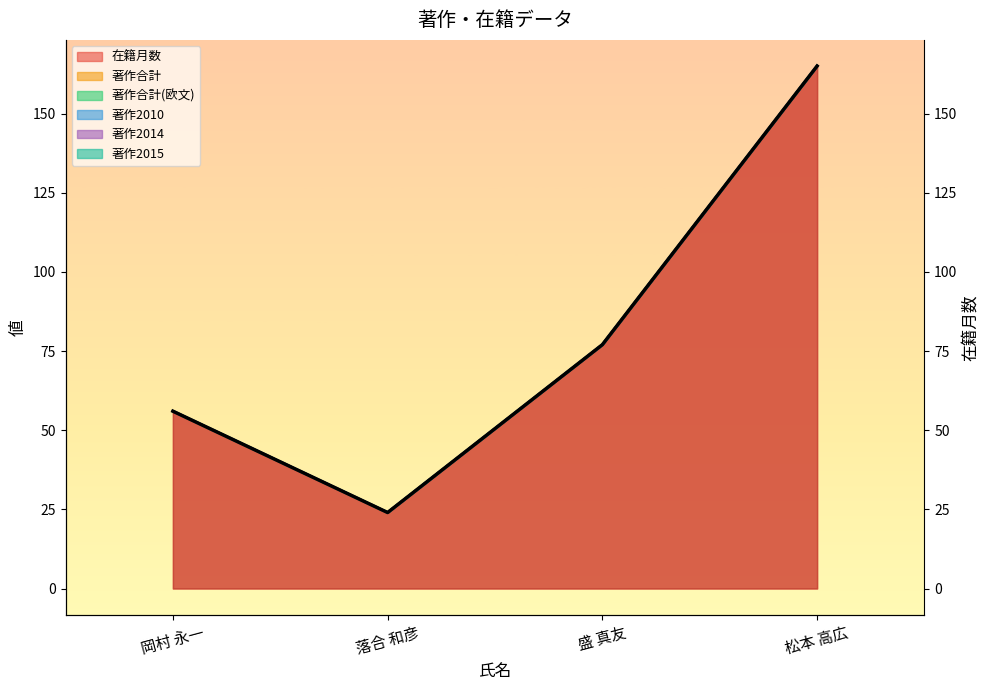

The value at 落合 和彦 is 43. True or false?

False